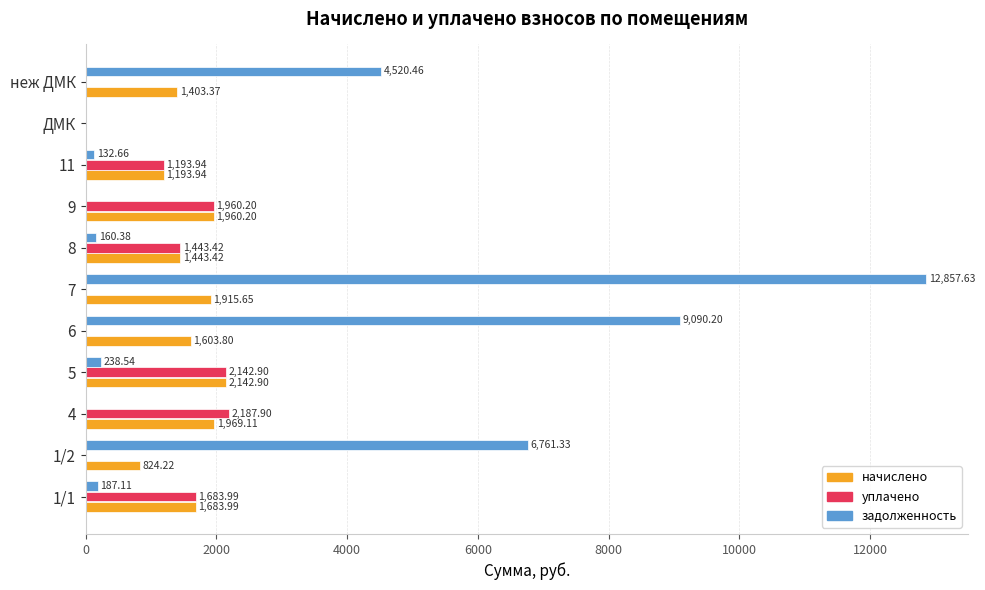

What is the greatest value displayed?

12857.6